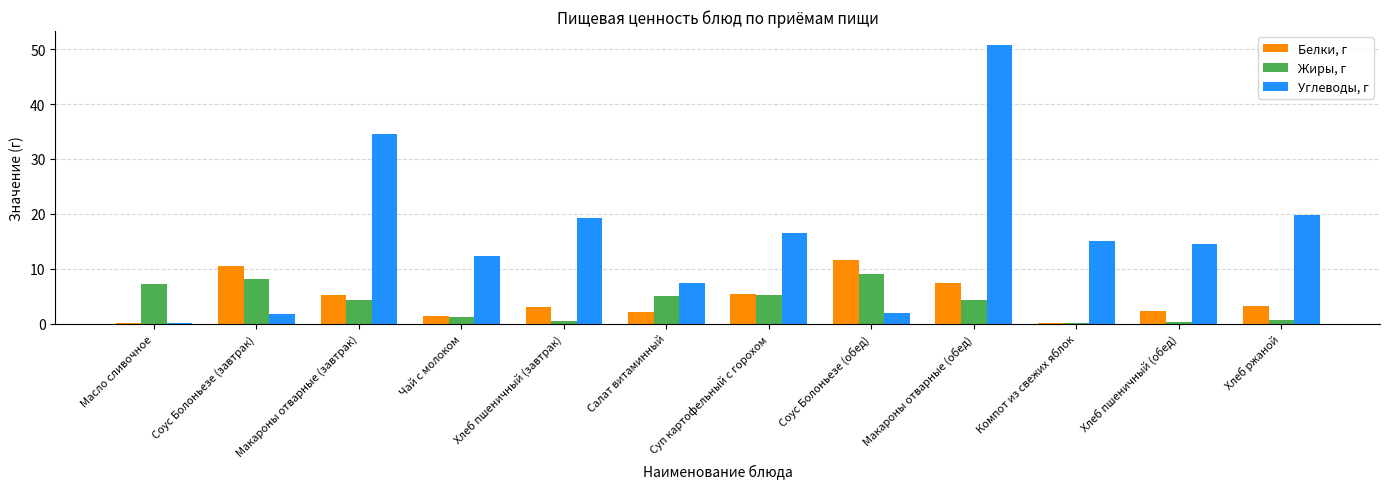

At which category does the chart reach its peak across all series?

Макароны отварные (обед)